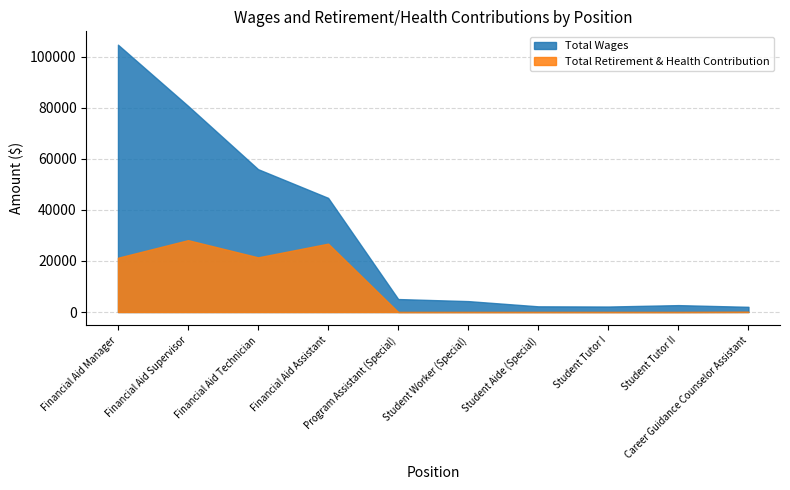

Which series has the largest total across all categories?

Total Wages